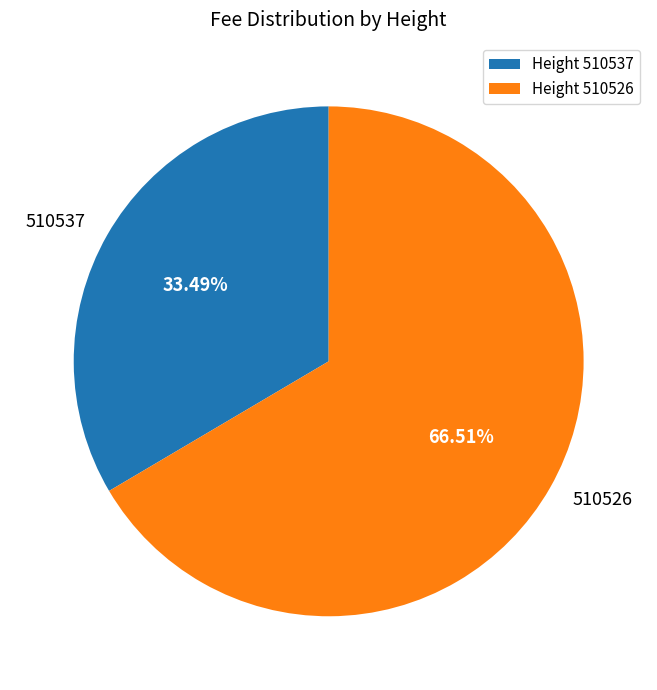

To the nearest percent, what is the average slice percentage?

50%